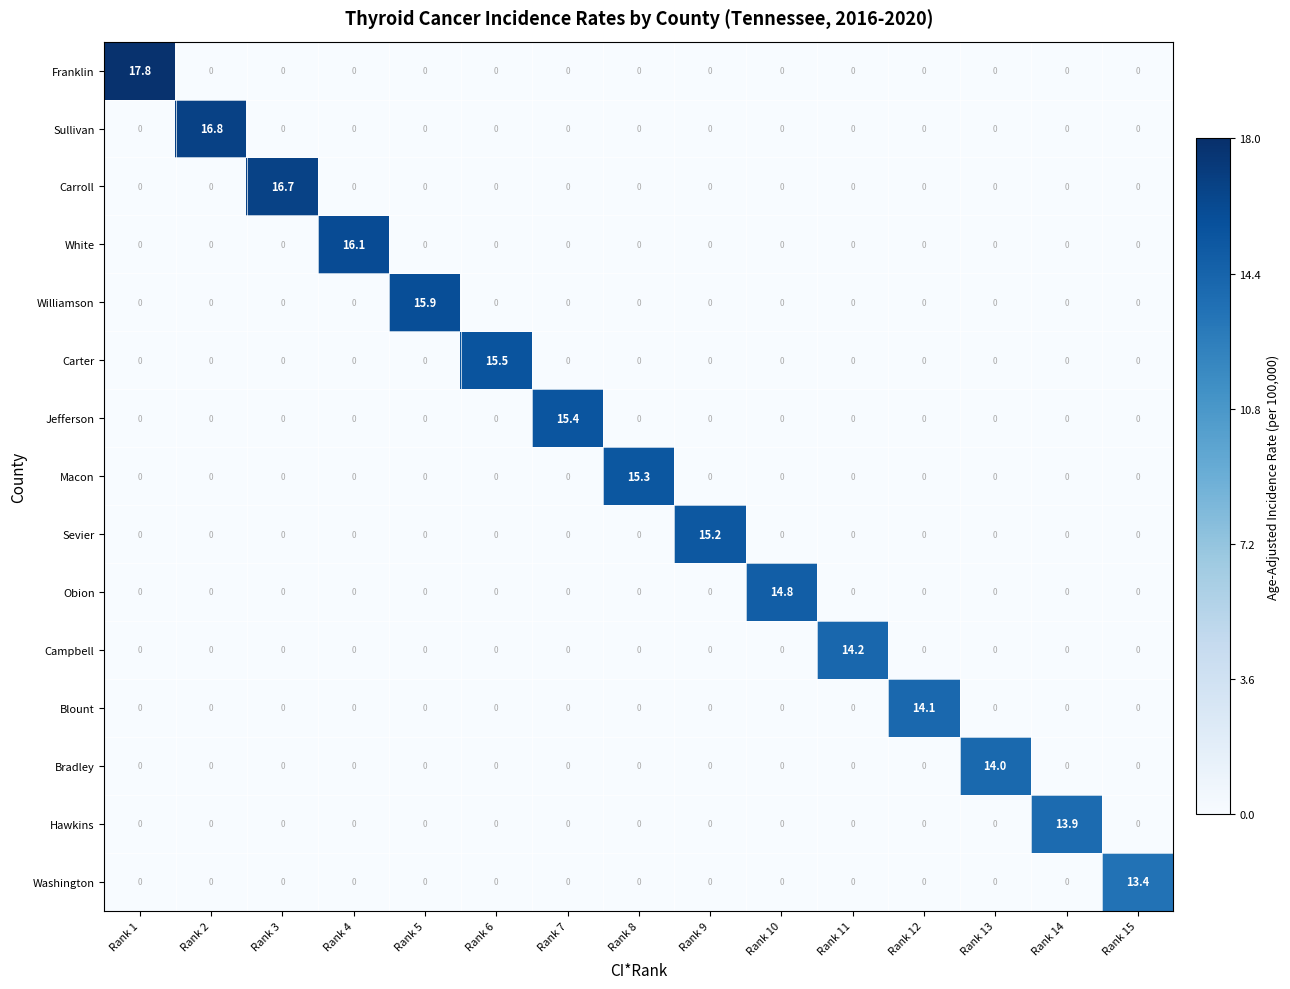

Which series has the widest spread of values?

Franklin